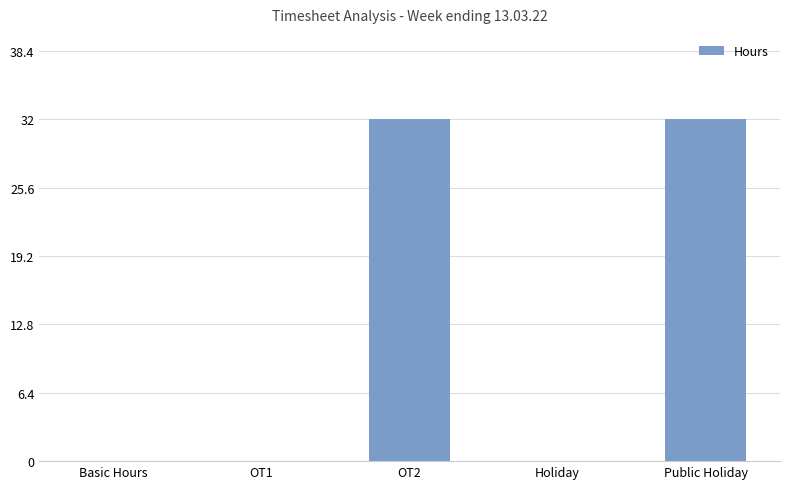

Is it true that the value at Basic Hours is 0?

True